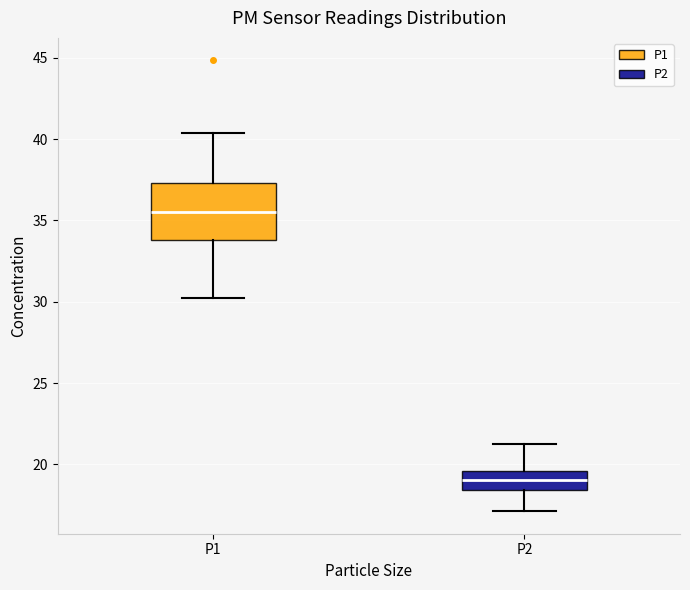

Reading left to right, read every box against the y-axis: the position of its median line, the range the box covers, and the ends of its whiskers. The values are not printed on the chart, so give them approximately, as read against the axis.

P1: median 35.5, box 34.0 to 37.5, whiskers 30.0 to 40.5
P2: median 19.0, box 18.5 to 19.5, whiskers 17.0 to 21.0